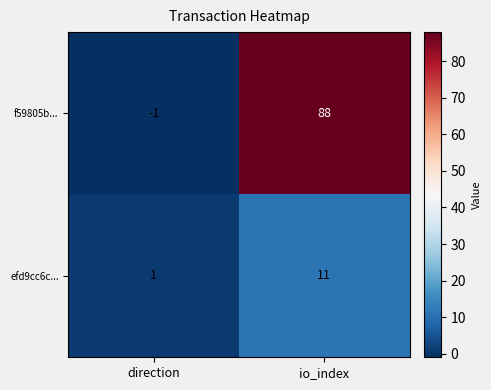

True or false: efd9cc6c... has a value of 5 at io_index.

False